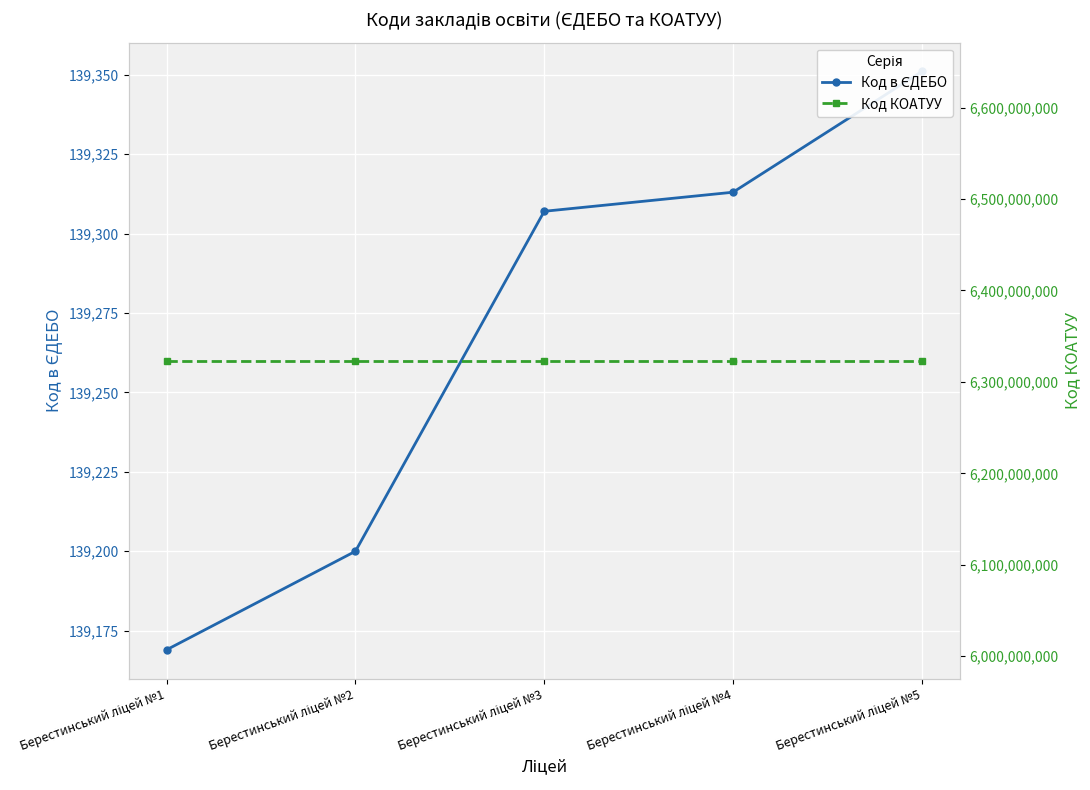

What is the maximum value shown in the chart?

6323310100